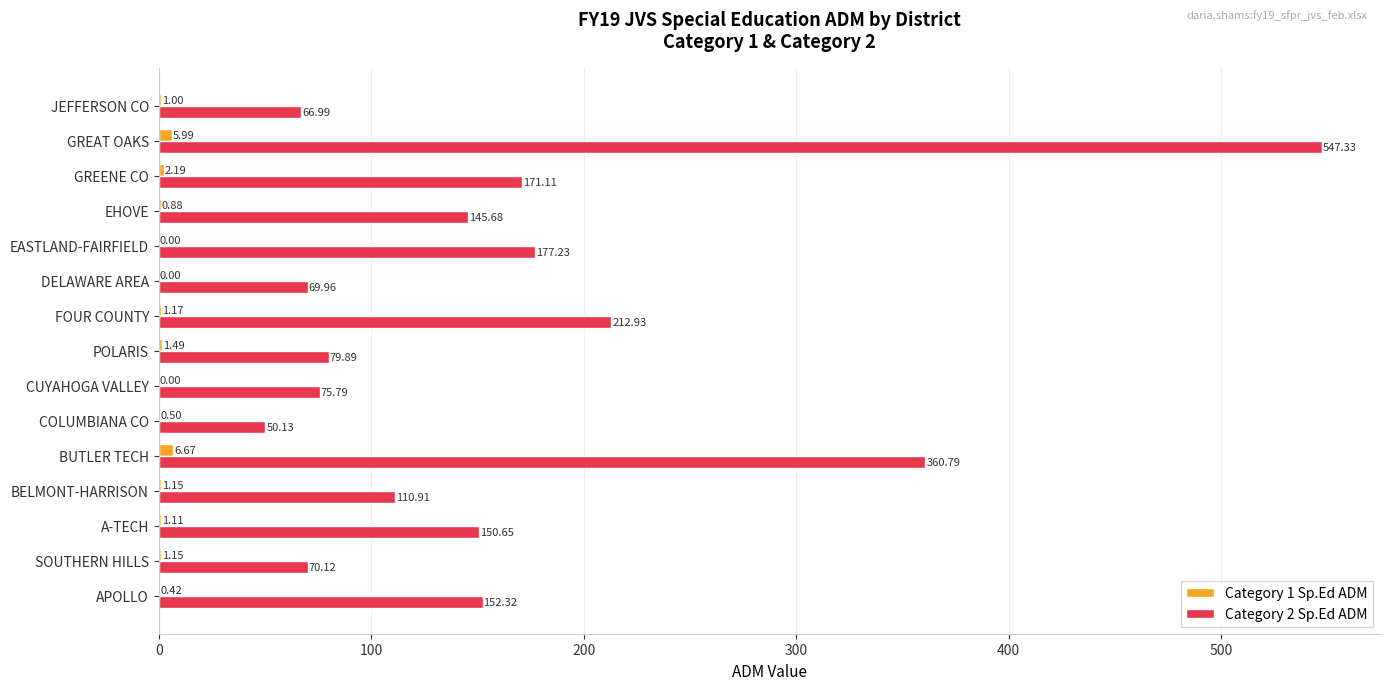

Which series has the largest total across all categories?

Category 2 Sp.Ed ADM